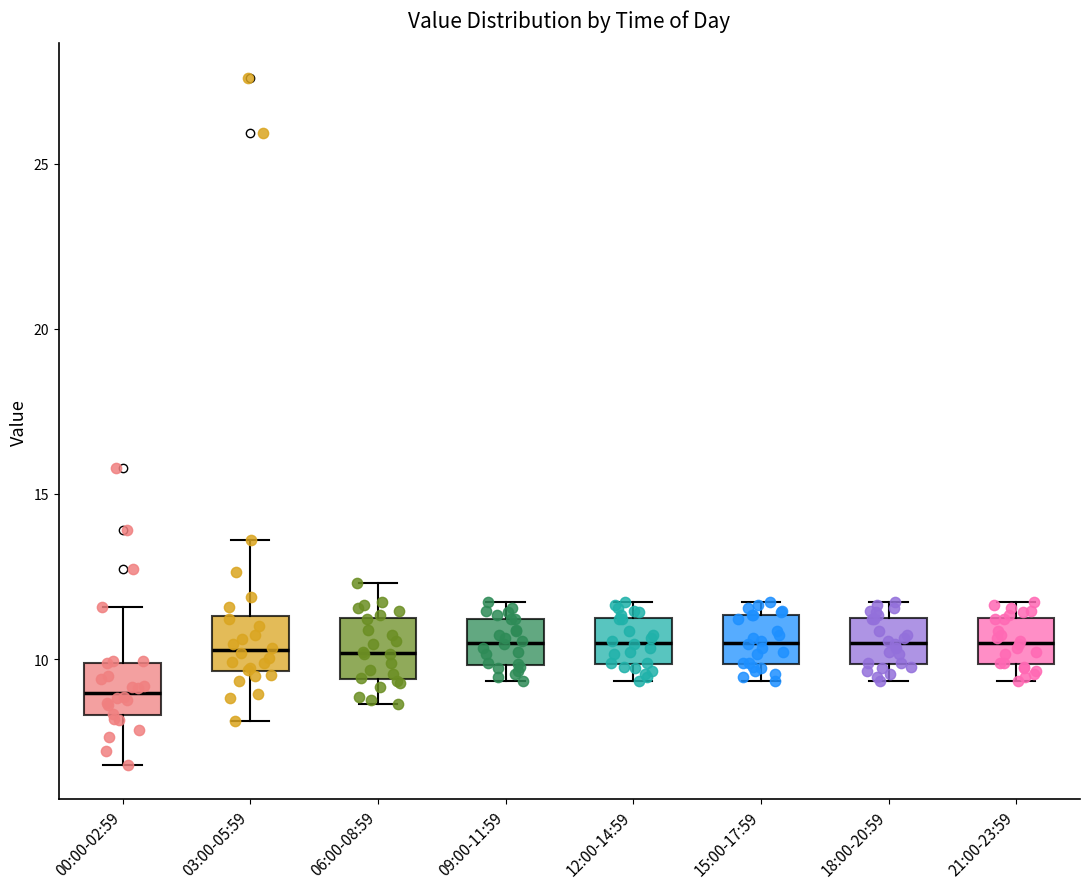

Reading left to right, read every box against the y-axis: the position of its median line, the range the box covers, and the ends of its whiskers. The values are not printed on the chart, so give them approximately, as read against the axis.

00:00-02:59: median 9.0, box 8.5 to 10.0, whiskers 7.0 to 11.5
03:00-05:59: median 10.5, box 9.5 to 11.5, whiskers 8.0 to 13.5
06:00-08:59: median 10.0, box 9.5 to 11.5, whiskers 8.5 to 12.5
09:00-11:59: median 10.5, box 10.0 to 11.0, whiskers 9.5 to 11.5
12:00-14:59: median 10.5, box 10.0 to 11.5, whiskers 9.5 to 11.5 (just above the box's upper edge)
15:00-17:59: median 10.5, box 10.0 to 11.5, whiskers 9.5 to 11.5 (just above the box's upper edge)
18:00-20:59: median 10.5, box 10.0 to 11.5, whiskers 9.5 to 11.5 (just above the box's upper edge)
21:00-23:59: median 10.5, box 10.0 to 11.5, whiskers 9.5 to 11.5 (just above the box's upper edge)